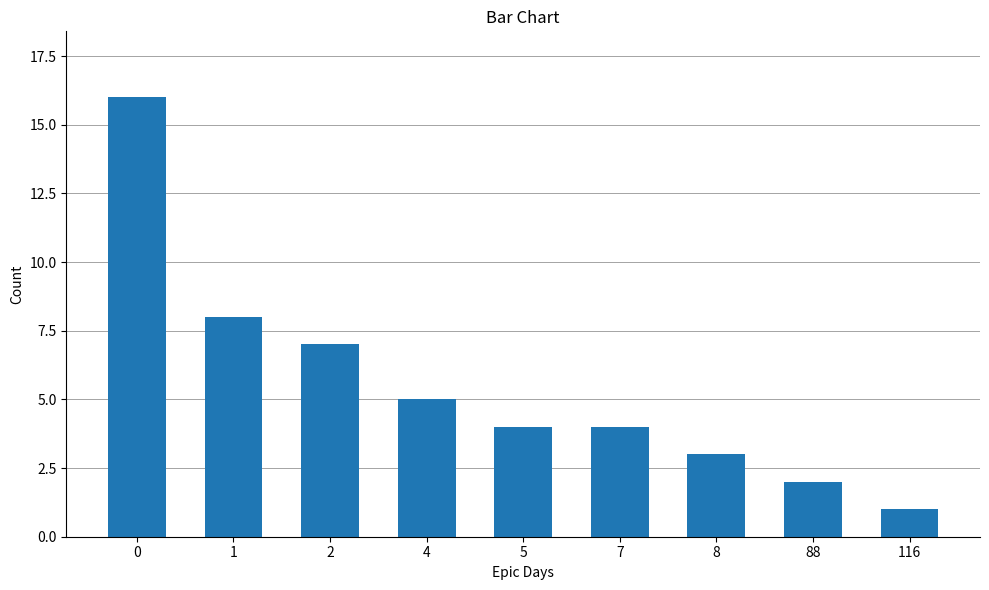

What is the change in value from 1 to 4?

-3